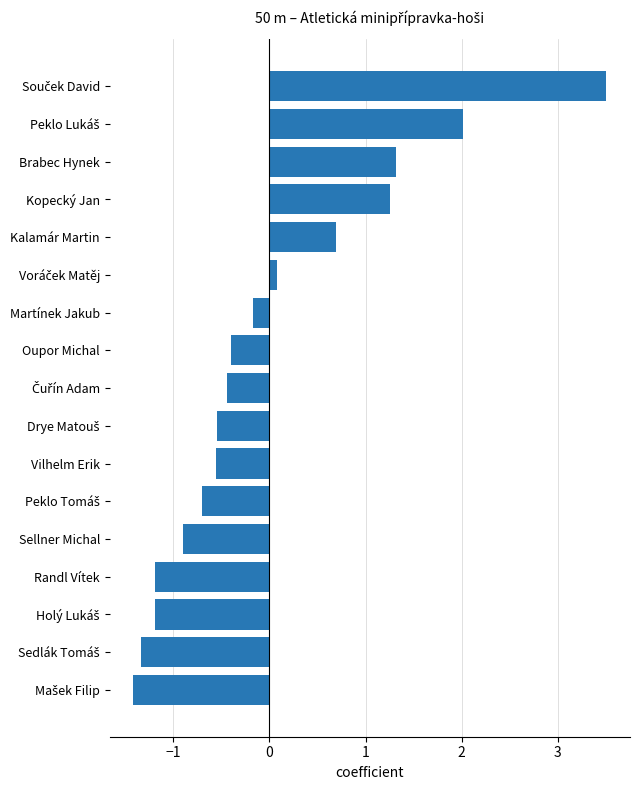

What is the difference between the maximum and minimum values?

4.9